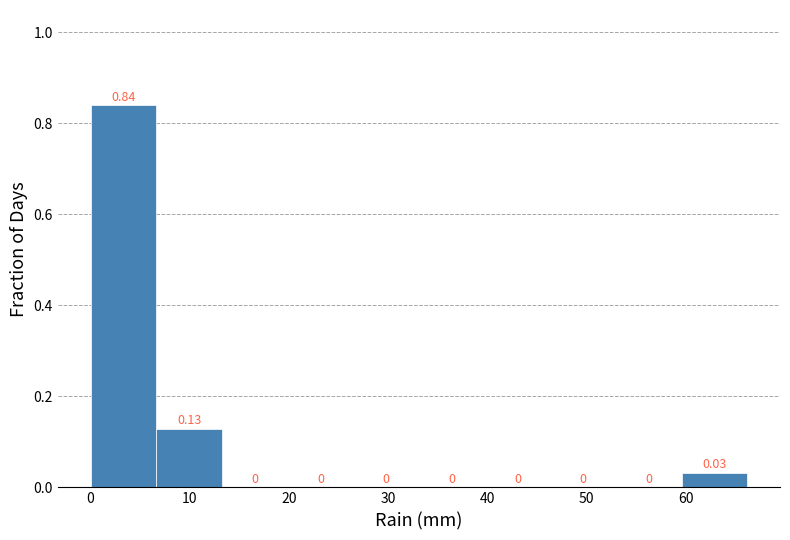

Reading left to right, list every bar in this chart as the range it spans on the x-axis followed by its height. The bar edges are not printed on the chart, so give them approximately, as read against the axis.

0 to 7: 0.84
7 to 13: 0.13
13 to 20: 0.00
20 to 26: 0.00
26 to 33: 0.00
33 to 40: 0.00
40 to 46: 0.00
46 to 53: 0.00
53 to 60: 0.00
60 to 66: 0.03